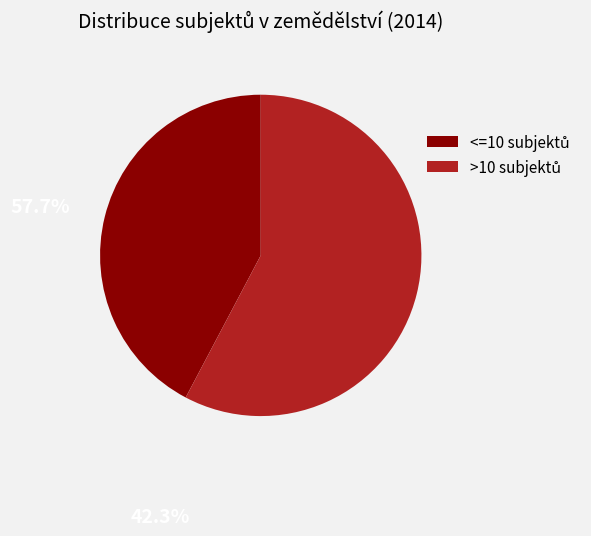

Is there any slice that represents more than half of the pie?

Yes